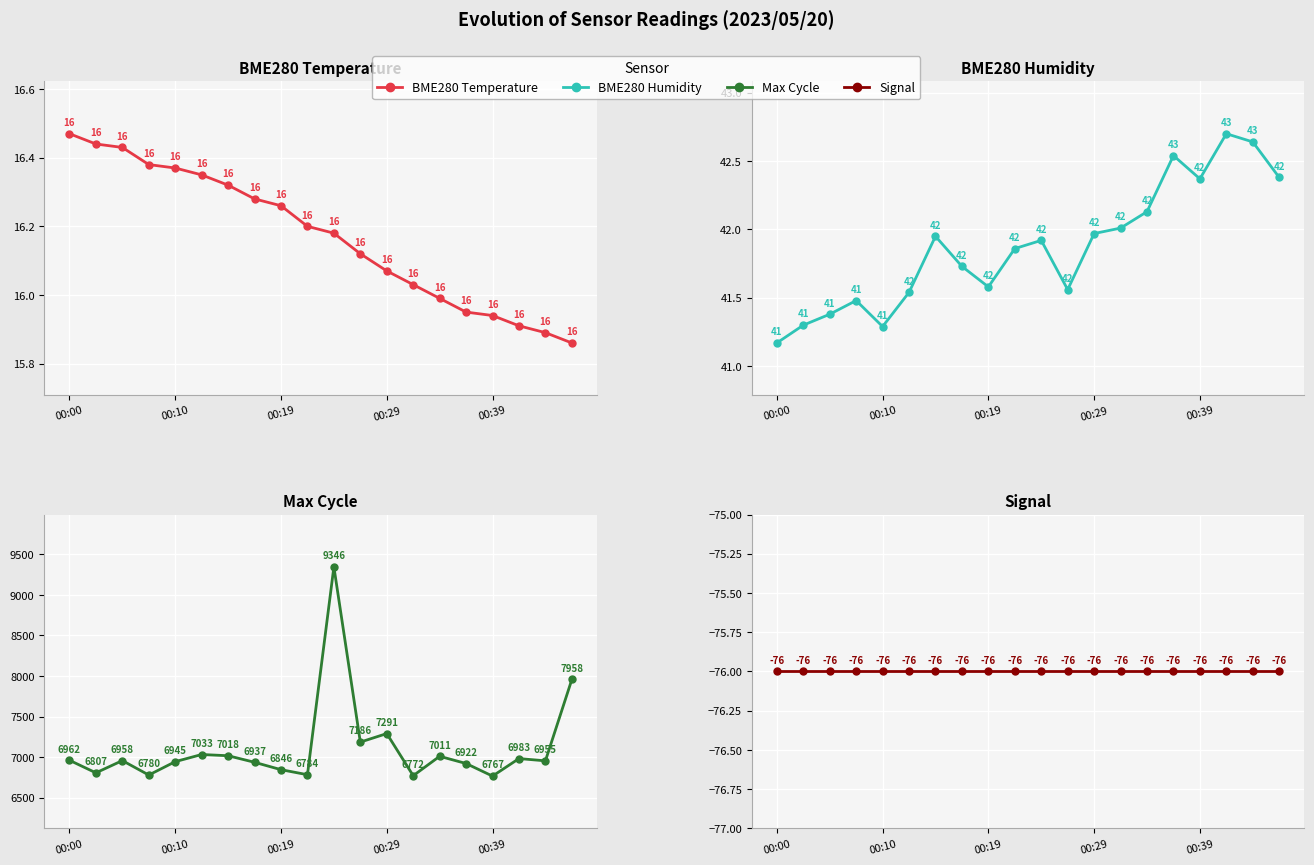

Rank the series by their maximum value, from lowest to highest.

Signal, BME280 Temperature, BME280 Humidity, Max Cycle